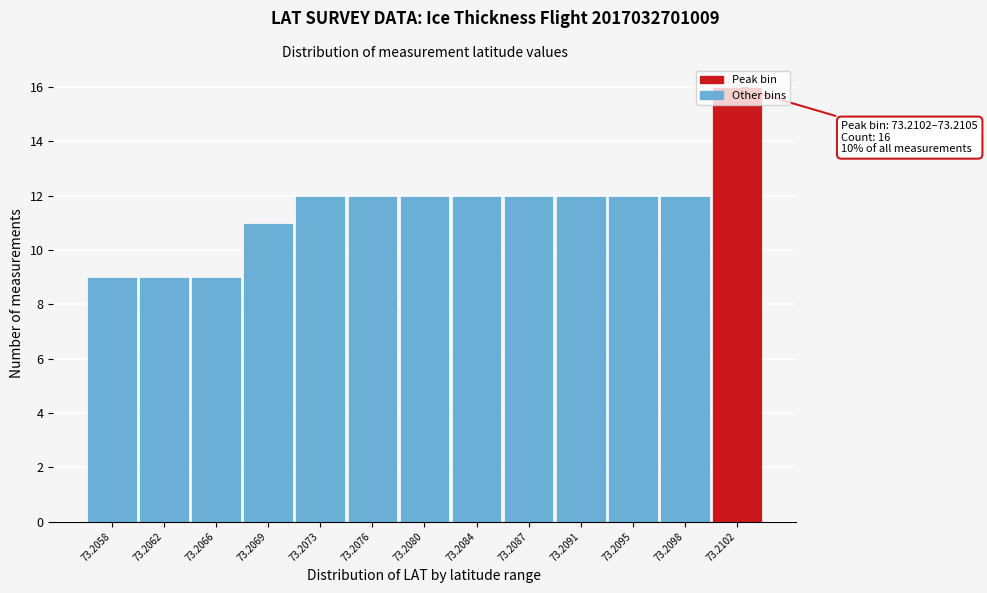

Which has a higher value, 73.2102 or 73.2069?

73.2102